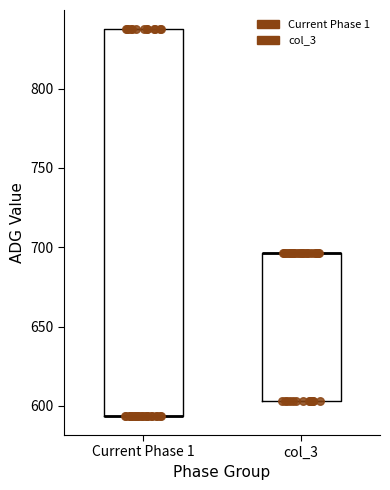

Reading left to right, transcribe this box plot: for each box, give where its median line is, the range the box spans, and where its two whiskers end, as read against the y-axis. The values are not printed on the chart, so give them approximately, as read against the axis.

Current Phase 1: median 595 (drawn on the box's lower edge), box 595 to 835, whiskers 595 to 835
col_3: median 695 (drawn on the box's upper edge), box 605 to 695, whiskers 605 to 695